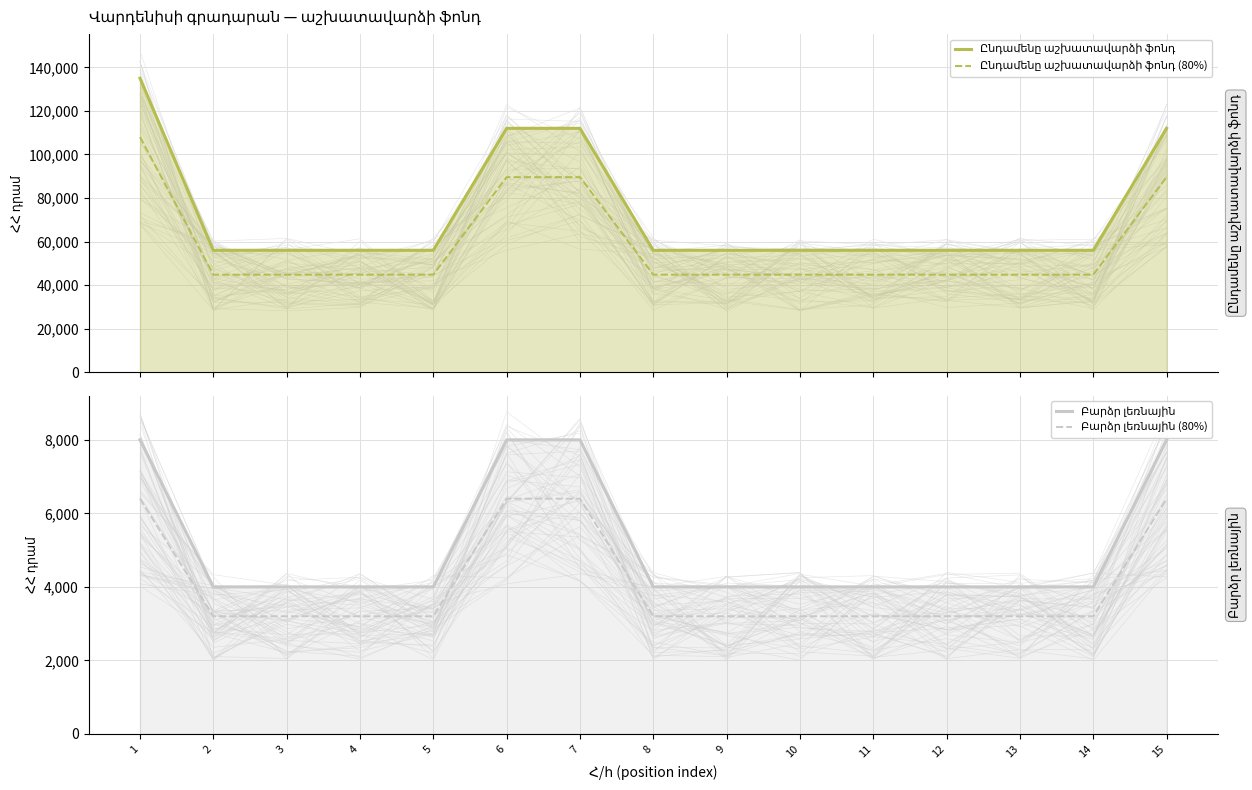

How many lines are shown in the chart?

4